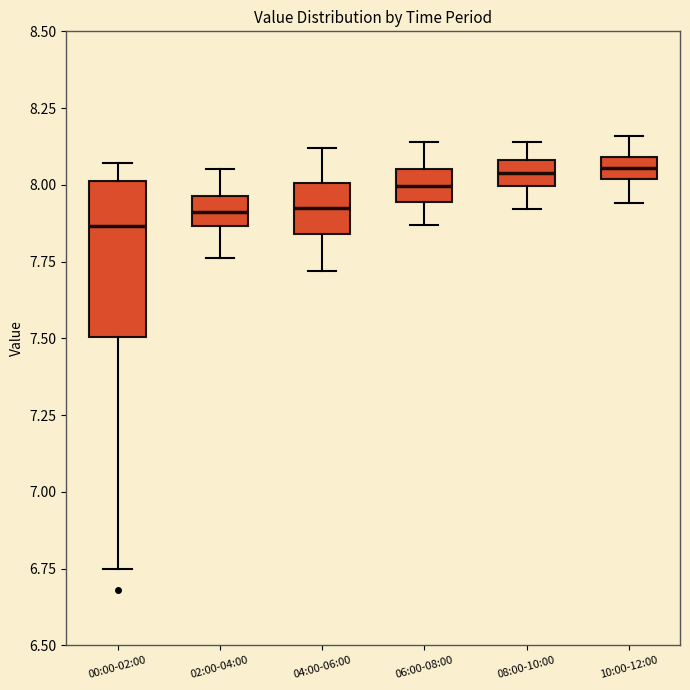

Where is the upper edge of the box for 04:00-06:00 on the y-axis? The values are not printed on the chart, so give them approximately, as read against the axis.

8.00